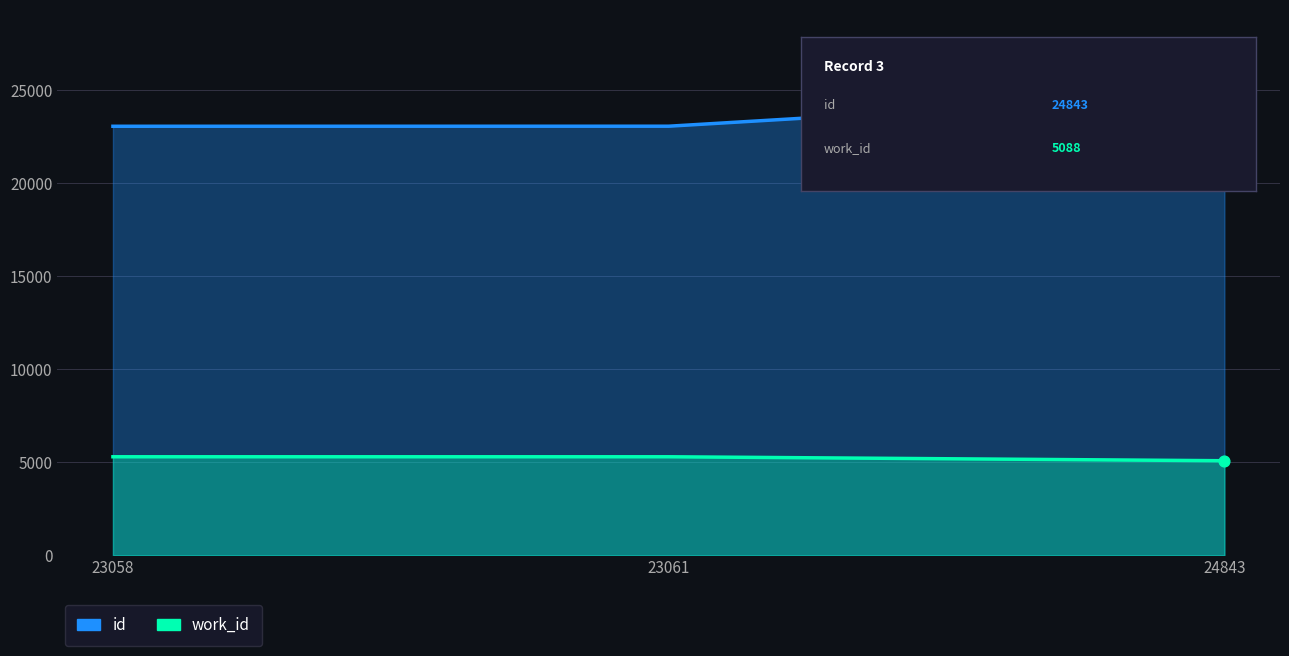

Which series contains the highest Y value?

id